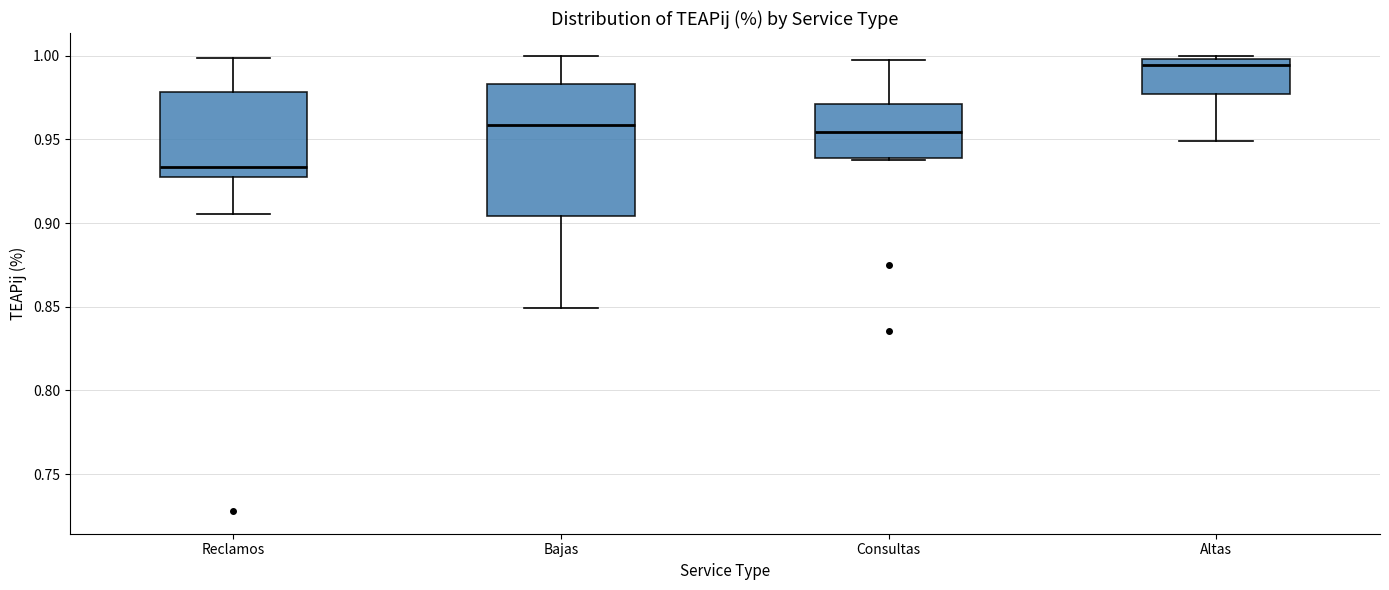

Reading left to right, read every box against the y-axis: the position of its median line, the range the box covers, and the ends of its whiskers. The values are not printed on the chart, so give them approximately, as read against the axis.

Reclamos: median 0.935, box 0.925 to 0.980, whiskers 0.905 to 1.000
Bajas: median 0.960, box 0.905 to 0.985, whiskers 0.850 to 1.000
Consultas: median 0.955, box 0.940 to 0.970, whiskers 0.940 to 0.995
Altas: median 0.995, box 0.975 to 1.000, whiskers 0.950 to 1.000 (just above the box's upper edge)